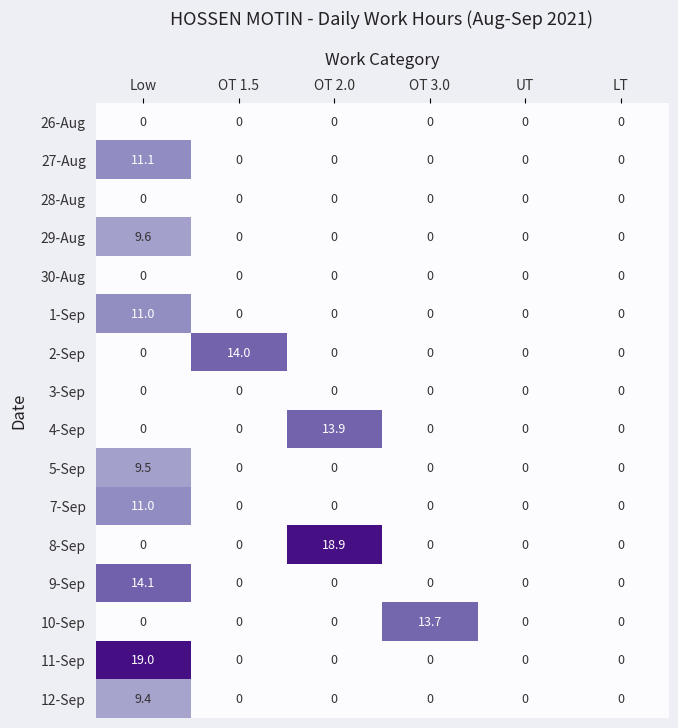

At how many categories does at least one series exceed 12?

4